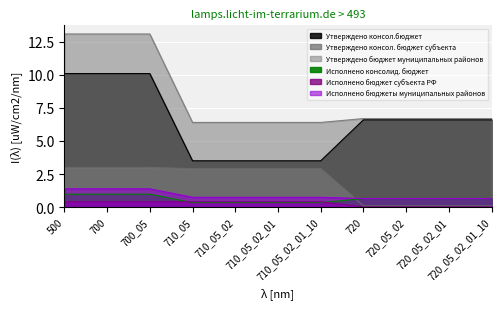

True or false: Исполнено бюджет субъекта РФ has a value of 0.0 at 720_05_02.

False